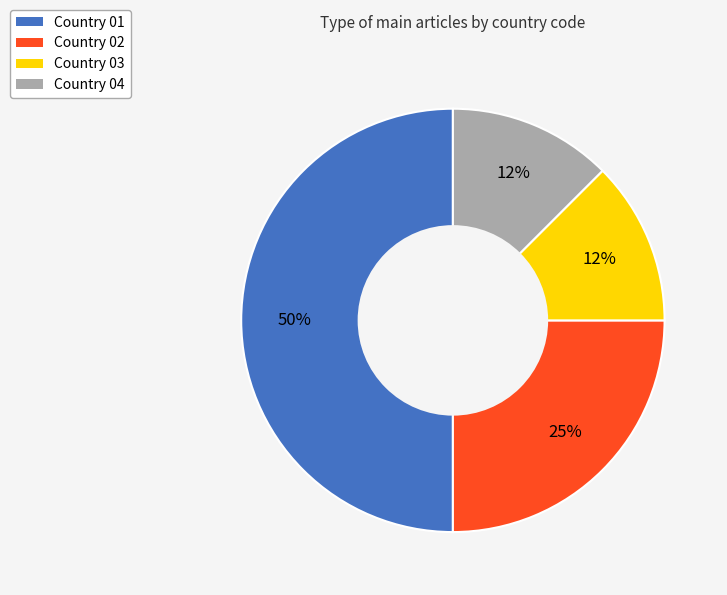

What is the largest slice in the pie chart?

Country 01